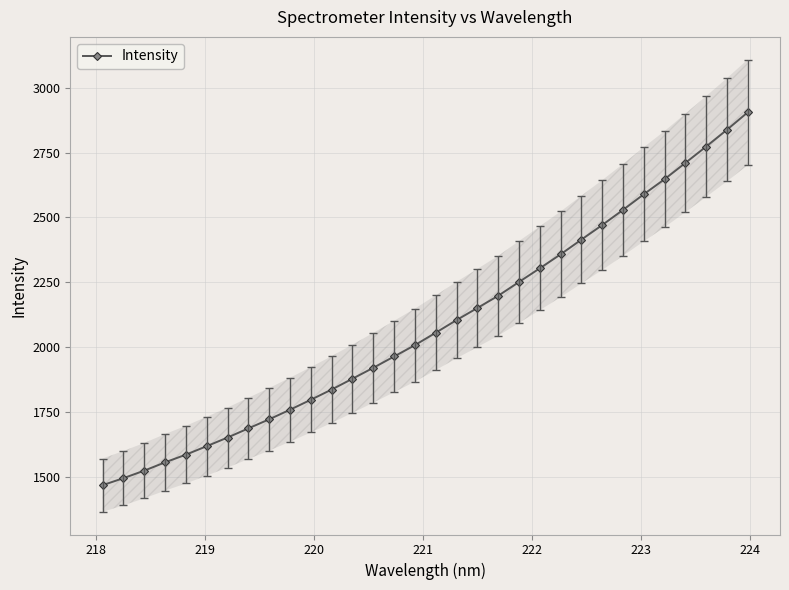

What is the maximum value for Intensity?

2905.2